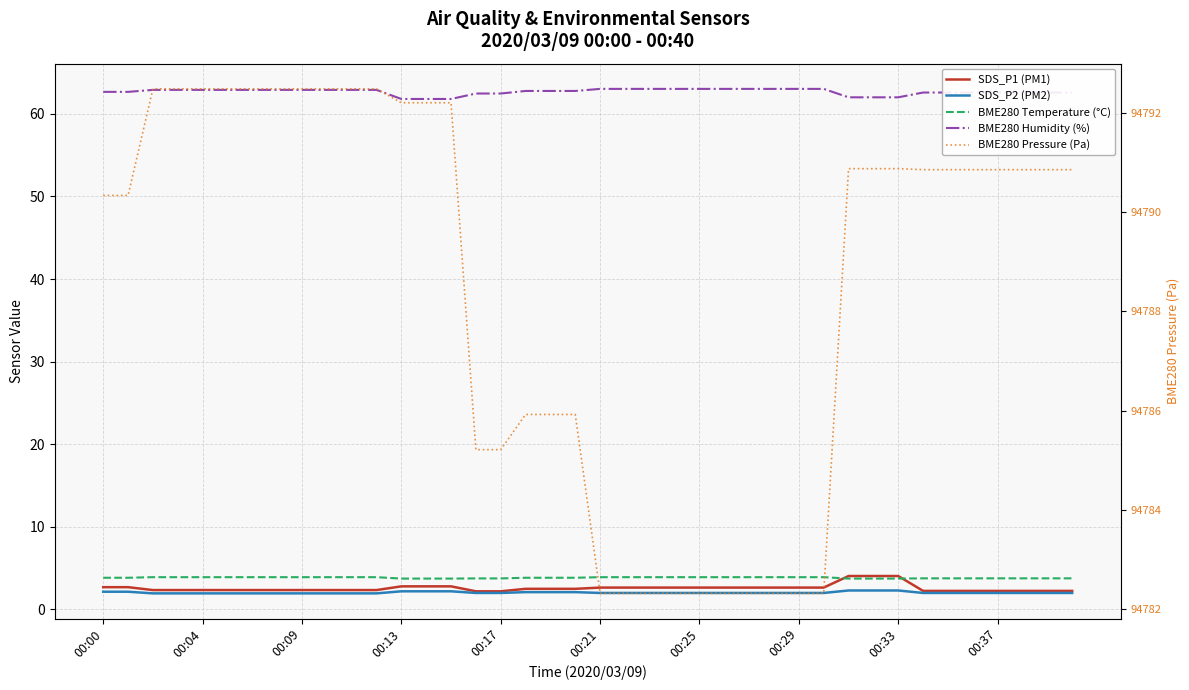

How many values in the BME280 Pressure (Pa) series are below 94790?

15